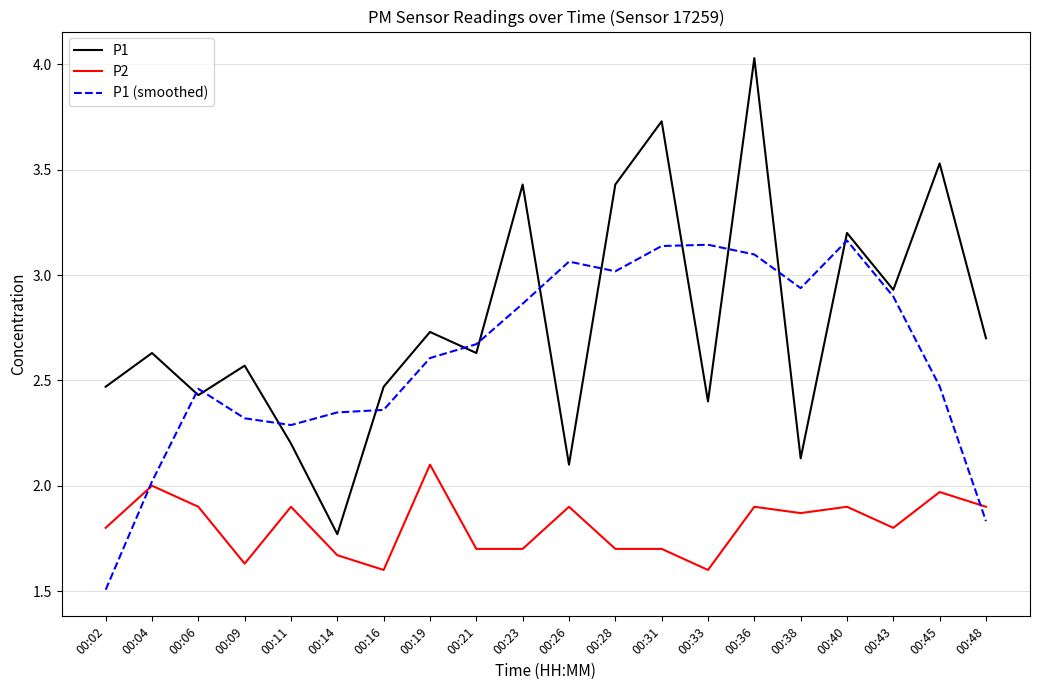

Which series has the largest range (max minus min)?

P1